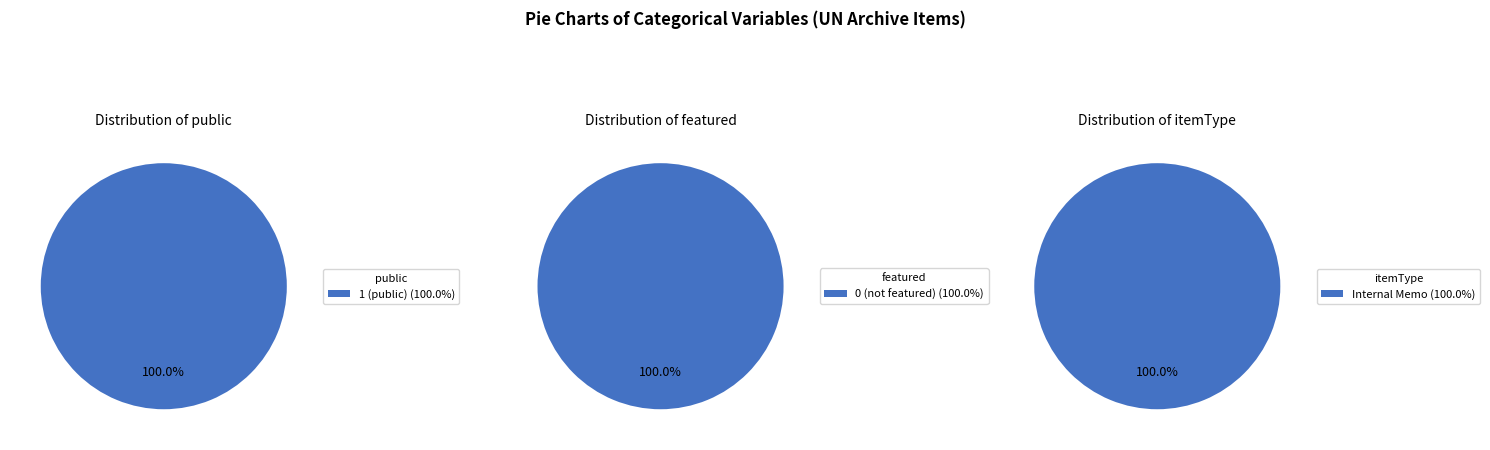

The 9127 slice represents 12% of the pie. True or false?

False